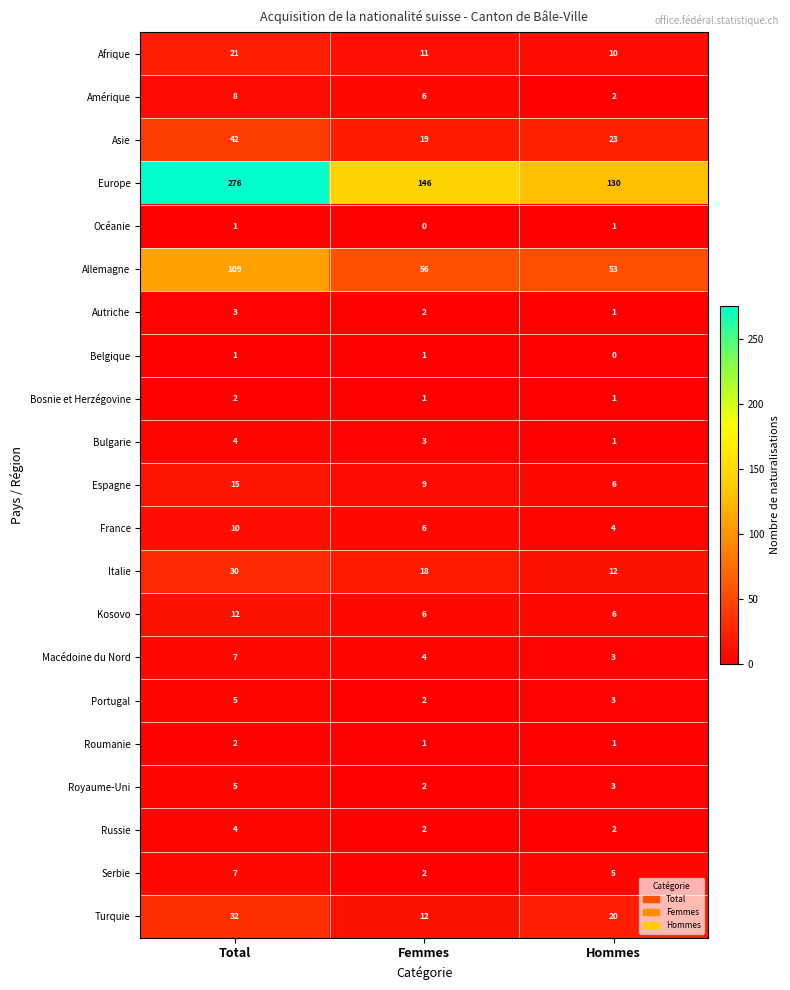

What is the total value across all series at Femmes?

309